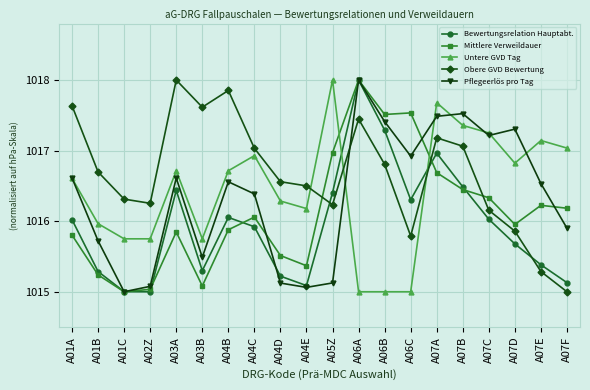

Which series changed the most between A02Z and A05Z?

Untere GVD Tag